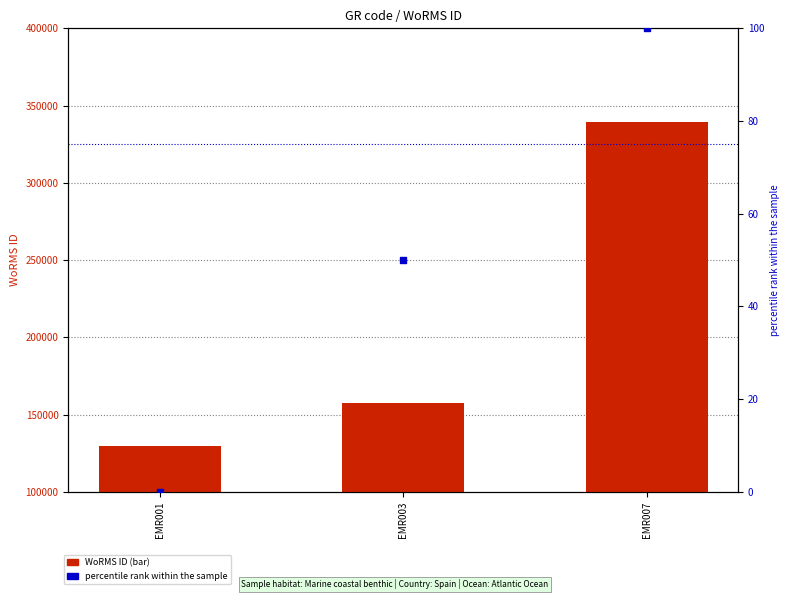

Is the value of percentile rank within the sample at EMR001 greater than the value of WoRMS ID at EMR007?

No